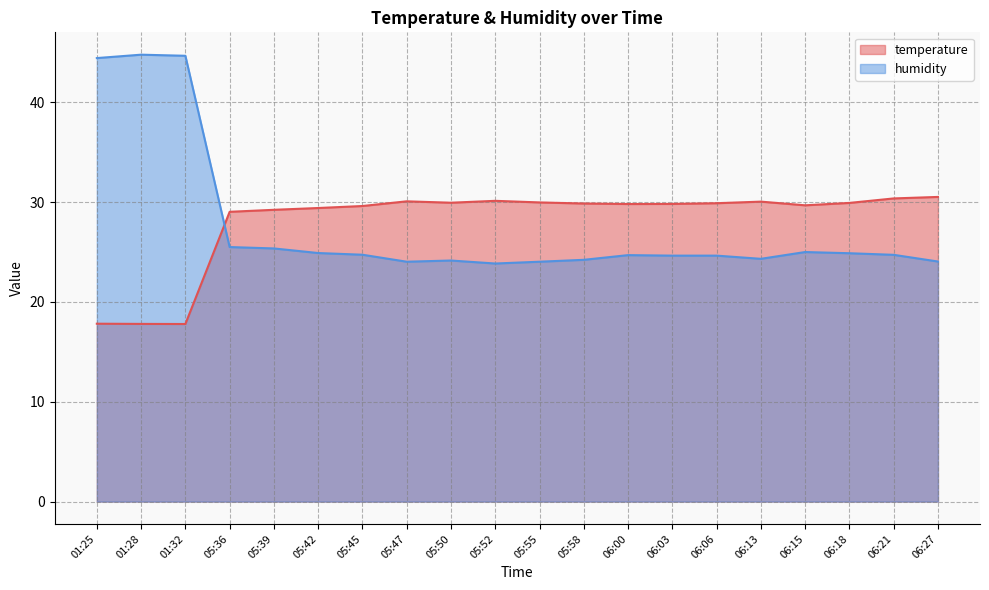

What is the difference between the second highest and second lowest values in the humidity series?

20.6